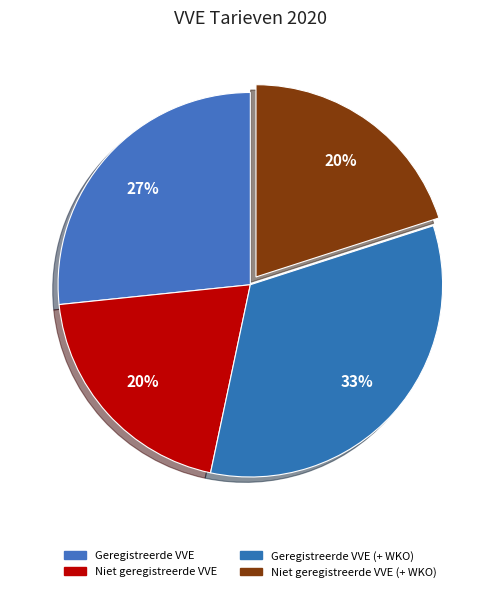

How many slices are in this pie chart?

4